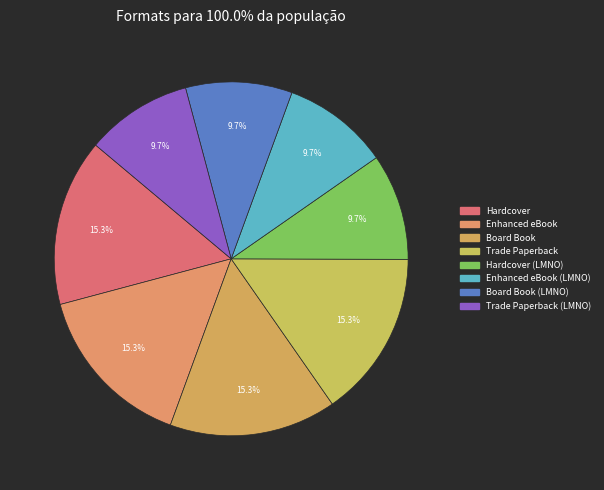

To the nearest percent, what is the combined percentage of Trade Paperback and Board Book (LMNO)?

25%